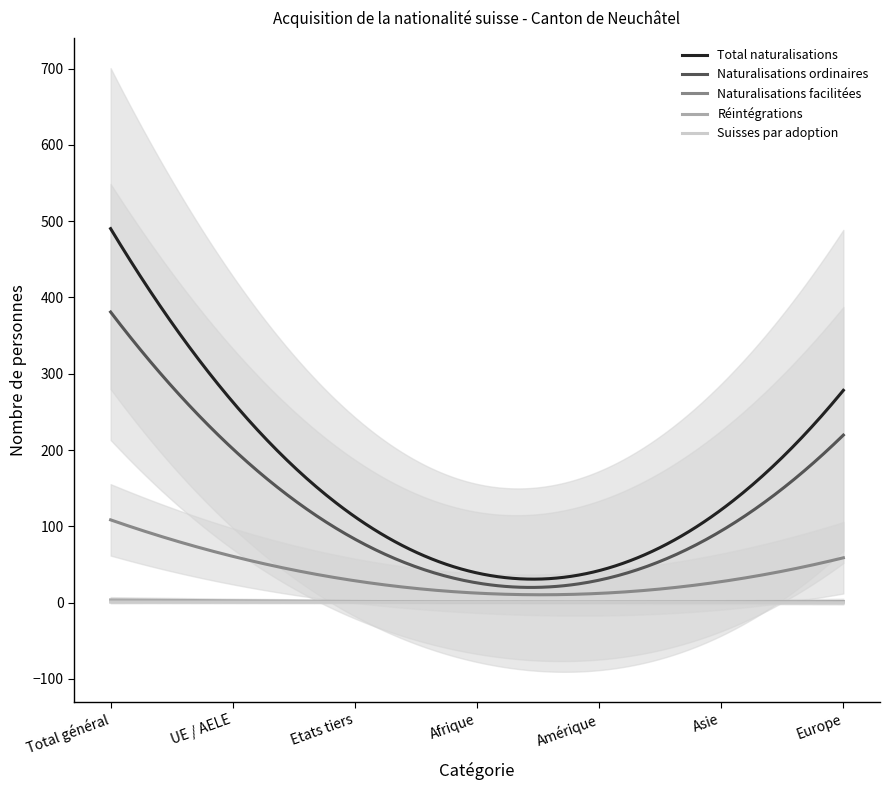

At which label does Total naturalisations first exceed 151?

Total général